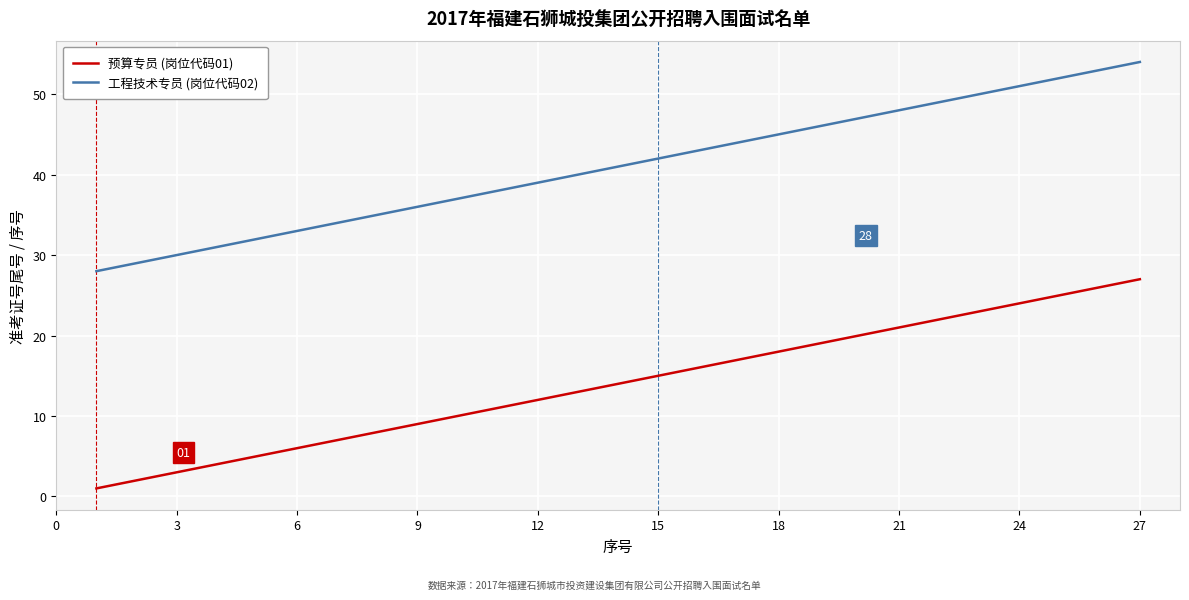

True or false: 工程技术专员 (岗位代码02) and 预算专员 (岗位代码01) cross at least once.

False